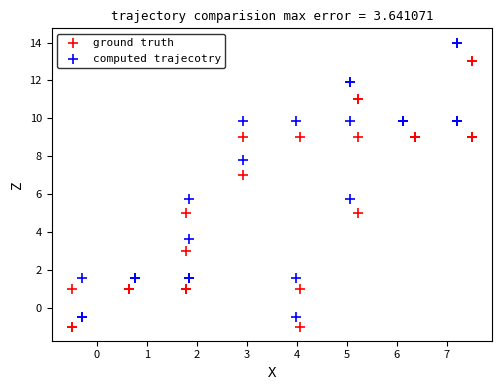

Which series reaches the minimum Y coordinate?

ground truth